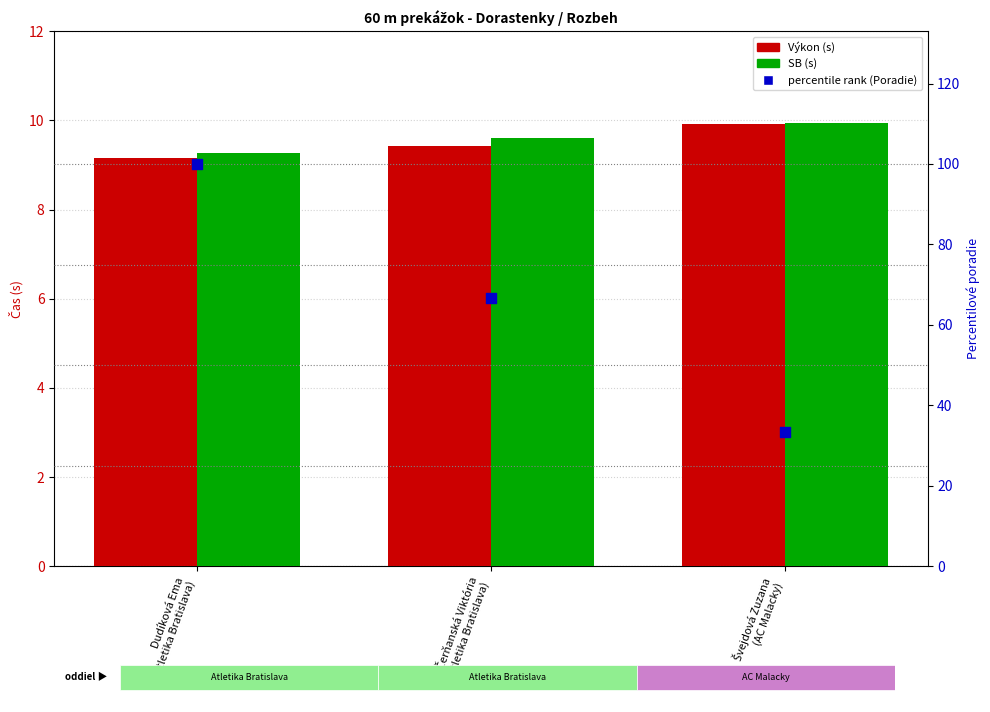

At how many categories does at least one series exceed 73?

1